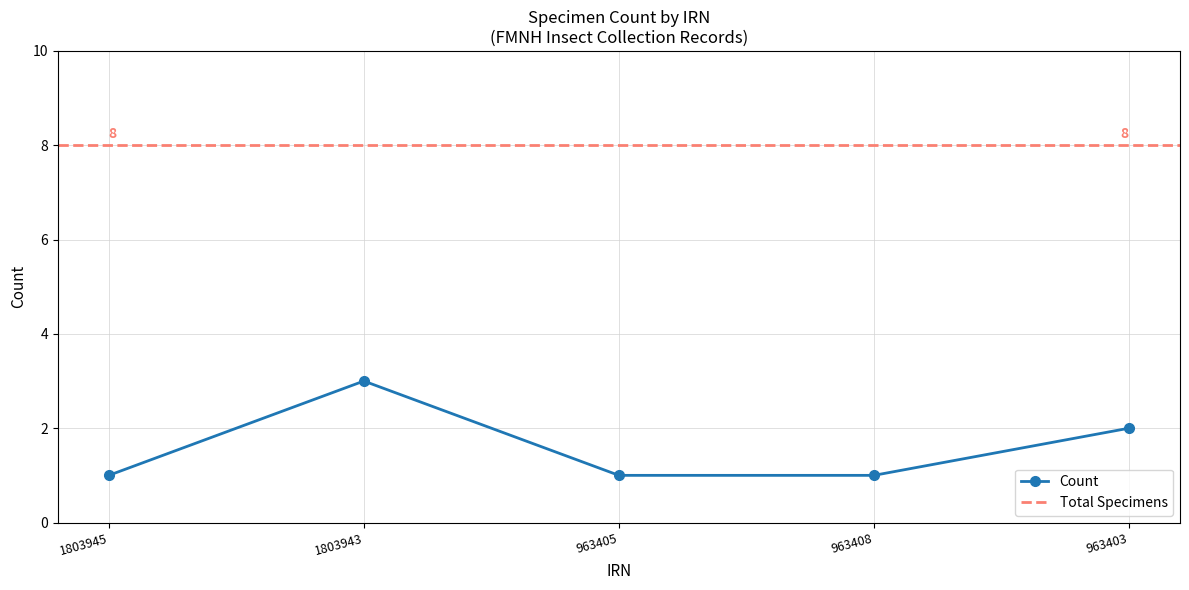

Count the values in the range 1 to 2.

4